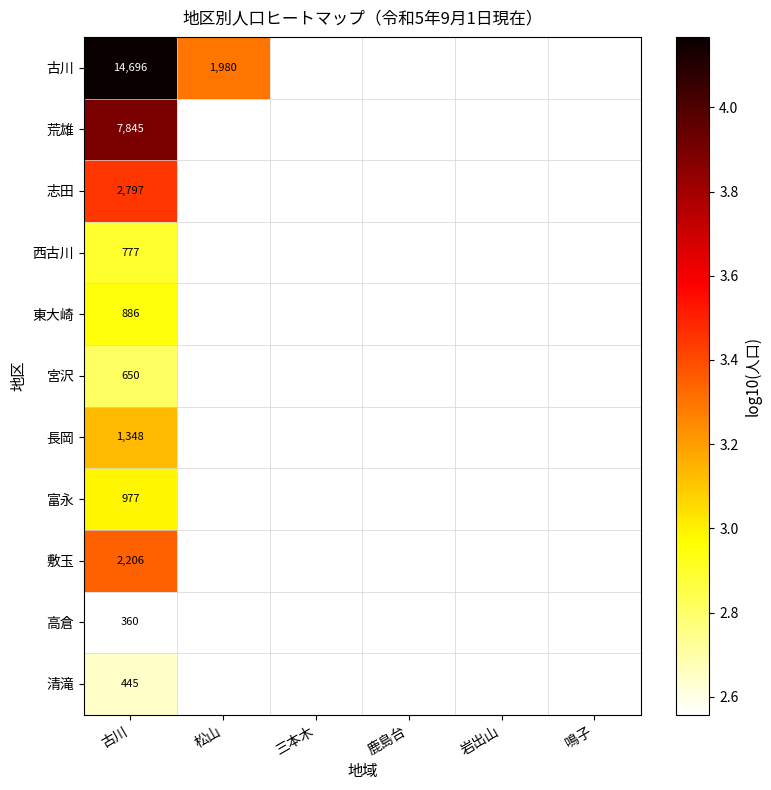

What is the highest value of the 古川 series?

4.2